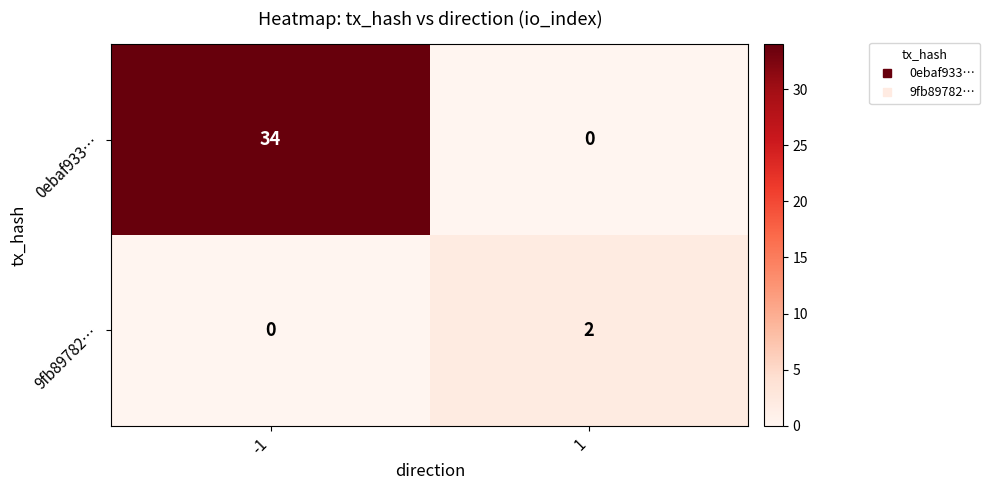

Between -1 and 1, which series saw the biggest shift?

0ebaf933…